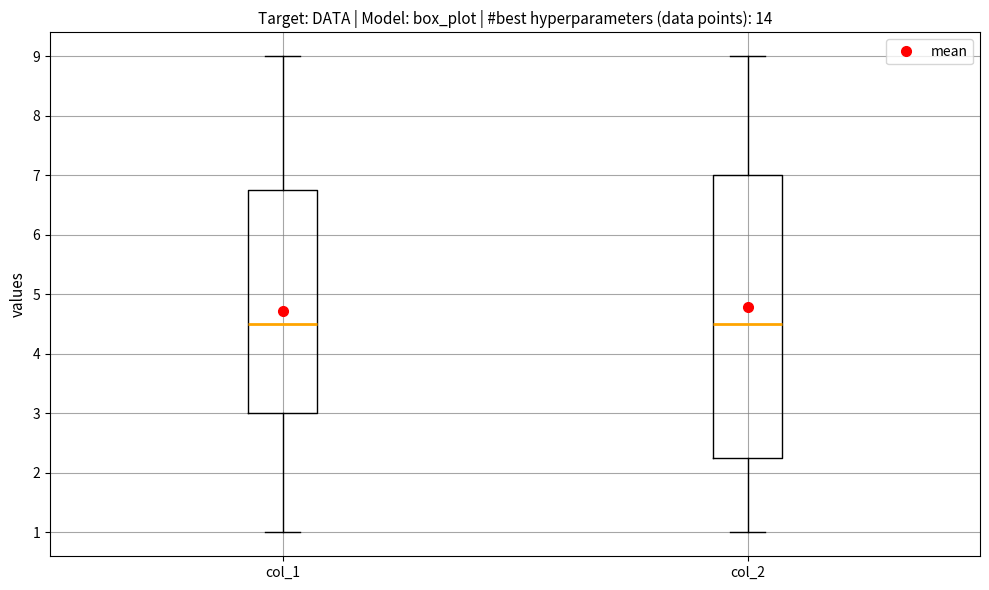

Where is the upper edge of the box for col_1 on the y-axis? The values are not printed on the chart, so give them approximately, as read against the axis.

6.8